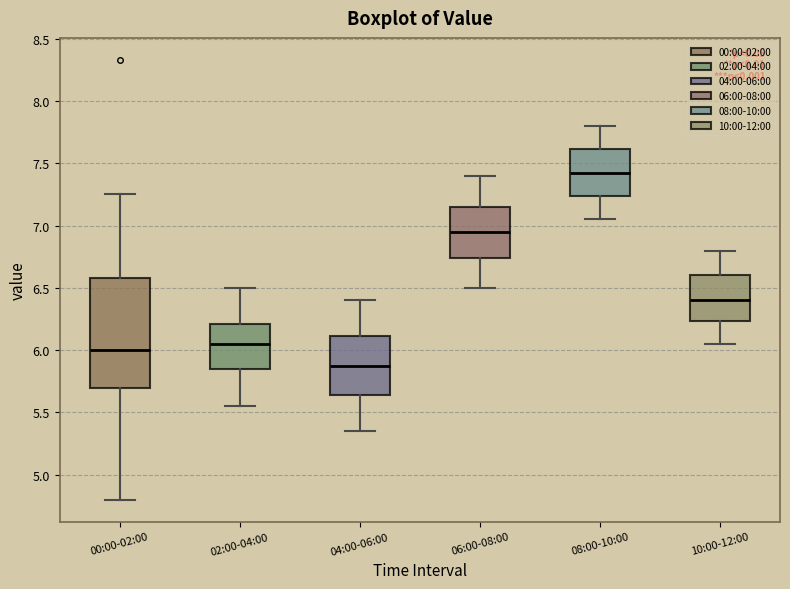

Reading left to right, read every box against the y-axis: the position of its median line, the range the box covers, and the ends of its whiskers. The values are not printed on the chart, so give them approximately, as read against the axis.

00:00-02:00: median 6.00, box 5.70 to 6.60, whiskers 4.80 to 7.25
02:00-04:00: median 6.05, box 5.85 to 6.20, whiskers 5.55 to 6.50
04:00-06:00: median 5.90, box 5.65 to 6.10, whiskers 5.35 to 6.40
06:00-08:00: median 6.95, box 6.75 to 7.15, whiskers 6.50 to 7.40
08:00-10:00: median 7.45, box 7.25 to 7.60, whiskers 7.05 to 7.80
10:00-12:00: median 6.40, box 6.25 to 6.60, whiskers 6.05 to 6.80